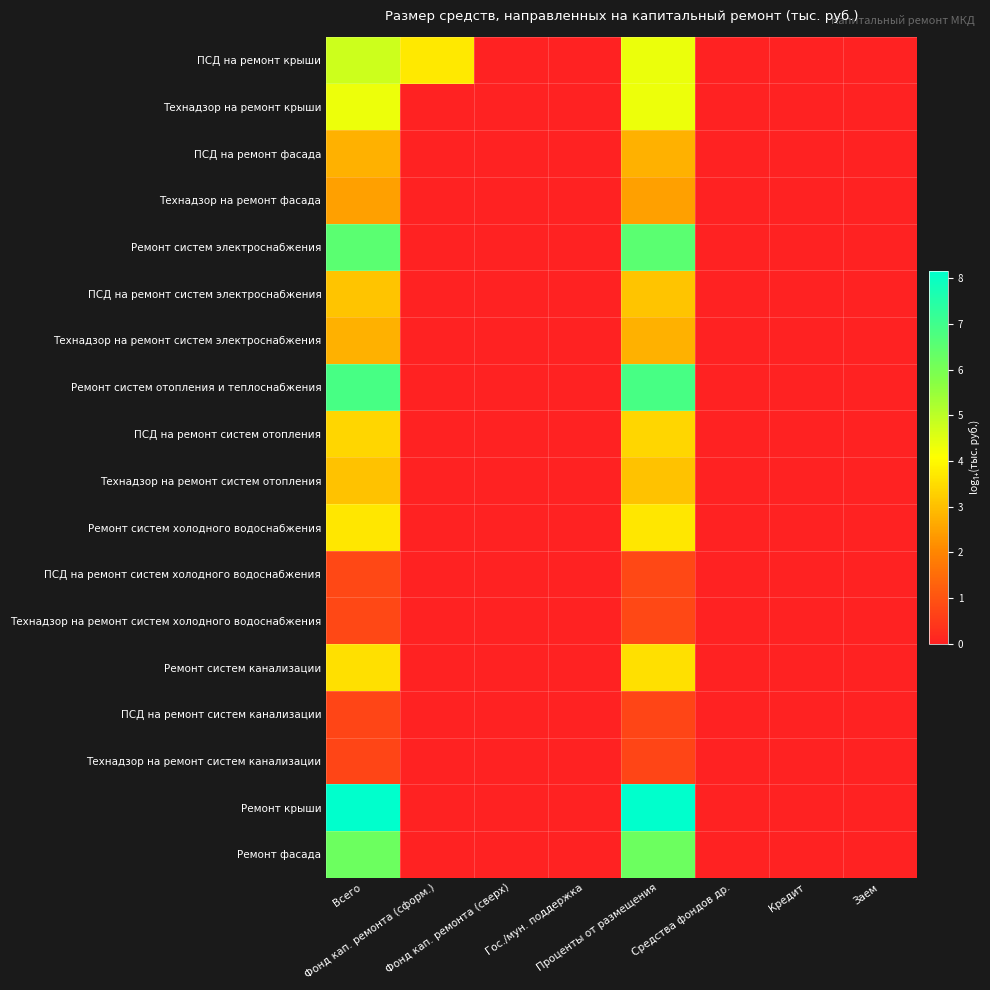

Reading left to right, list all the values displayed in this chart.

ПСД на ремонт крыши: Всего=4.8	Фонд кап. ремонта (сформ.)=3.7	Фонд кап. ремонта (сверх)=0.0	Гос./мун. поддержка=0.0	Проценты от размещения=4.3	Средства фондов др.=0.0	Кредит=0.0	Заем=0.0
Технадзор на ремонт крыши: Всего=4.3	Фонд кап. ремонта (сформ.)=0.0	Фонд кап. ремонта (сверх)=0.0	Гос./мун. поддержка=0.0	Проценты от размещения=4.3	Средства фондов др.=0.0	Кредит=0.0	Заем=0.0
ПСД на ремонт фасада: Всего=2.8	Фонд кап. ремонта (сформ.)=0.0	Фонд кап. ремонта (сверх)=0.0	Гос./мун. поддержка=0.0	Проценты от размещения=2.8	Средства фондов др.=0.0	Кредит=0.0	Заем=0.0
Технадзор на ремонт фасада: Всего=2.5	Фонд кап. ремонта (сформ.)=0.0	Фонд кап. ремонта (сверх)=0.0	Гос./мун. поддержка=0.0	Проценты от размещения=2.5	Средства фондов др.=0.0	Кредит=0.0	Заем=0.0
Ремонт систем электроснабжения: Всего=6.5	Фонд кап. ремонта (сформ.)=0.0	Фонд кап. ремонта (сверх)=0.0	Гос./мун. поддержка=0.0	Проценты от размещения=6.5	Средства фондов др.=0.0	Кредит=0.0	Заем=0.0
ПСД на ремонт систем электроснабжения: Всего=3.1	Фонд кап. ремонта (сформ.)=0.0	Фонд кап. ремонта (сверх)=0.0	Гос./мун. поддержка=0.0	Проценты от размещения=3.1	Средства фондов др.=0.0	Кредит=0.0	Заем=0.0
Технадзор на ремонт систем электроснабжения: Всего=2.8	Фонд кап. ремонта (сформ.)=0.0	Фонд кап. ремонта (сверх)=0.0	Гос./мун. поддержка=0.0	Проценты от размещения=2.8	Средства фондов др.=0.0	Кредит=0.0	Заем=0.0
Ремонт систем отопления и теплоснабжения: Всего=6.9	Фонд кап. ремонта (сформ.)=0.0	Фонд кап. ремонта (сверх)=0.0	Гос./мун. поддержка=0.0	Проценты от размещения=6.9	Средства фондов др.=0.0	Кредит=0.0	Заем=0.0
ПСД на ремонт систем отопления: Всего=3.4	Фонд кап. ремонта (сформ.)=0.0	Фонд кап. ремонта (сверх)=0.0	Гос./мун. поддержка=0.0	Проценты от размещения=3.4	Средства фондов др.=0.0	Кредит=0.0	Заем=0.0
Технадзор на ремонт систем отопления: Всего=3.1	Фонд кап. ремонта (сформ.)=0.0	Фонд кап. ремонта (сверх)=0.0	Гос./мун. поддержка=0.0	Проценты от размещения=3.1	Средства фондов др.=0.0	Кредит=0.0	Заем=0.0
Ремонт систем холодного водоснабжения: Всего=3.7	Фонд кап. ремонта (сформ.)=0.0	Фонд кап. ремонта (сверх)=0.0	Гос./мун. поддержка=0.0	Проценты от размещения=3.7	Средства фондов др.=0.0	Кредит=0.0	Заем=0.0
ПСД на ремонт систем холодного водоснабжения: Всего=0.8	Фонд кап. ремонта (сформ.)=0.0	Фонд кап. ремонта (сверх)=0.0	Гос./мун. поддержка=0.0	Проценты от размещения=0.8	Средства фондов др.=0.0	Кредит=0.0	Заем=0.0
Технадзор на ремонт систем холодного водоснабжения: Всего=0.8	Фонд кап. ремонта (сформ.)=0.0	Фонд кап. ремонта (сверх)=0.0	Гос./мун. поддержка=0.0	Проценты от размещения=0.8	Средства фондов др.=0.0	Кредит=0.0	Заем=0.0
Ремонт систем канализации: Всего=3.6	Фонд кап. ремонта (сформ.)=0.0	Фонд кап. ремонта (сверх)=0.0	Гос./мун. поддержка=0.0	Проценты от размещения=3.6	Средства фондов др.=0.0	Кредит=0.0	Заем=0.0
ПСД на ремонт систем канализации: Всего=0.7	Фонд кап. ремонта (сформ.)=0.0	Фонд кап. ремонта (сверх)=0.0	Гос./мун. поддержка=0.0	Проценты от размещения=0.7	Средства фондов др.=0.0	Кредит=0.0	Заем=0.0
Технадзор на ремонт систем канализации: Всего=0.7	Фонд кап. ремонта (сформ.)=0.0	Фонд кап. ремонта (сверх)=0.0	Гос./мун. поддержка=0.0	Проценты от размещения=0.7	Средства фондов др.=0.0	Кредит=0.0	Заем=0.0
Ремонт крыши: Всего=8.2	Фонд кап. ремонта (сформ.)=0.0	Фонд кап. ремонта (сверх)=0.0	Гос./мун. поддержка=0.0	Проценты от размещения=8.2	Средства фондов др.=0.0	Кредит=0.0	Заем=0.0
Ремонт фасада: Всего=6.2	Фонд кап. ремонта (сформ.)=0.0	Фонд кап. ремонта (сверх)=0.0	Гос./мун. поддержка=0.0	Проценты от размещения=6.2	Средства фондов др.=0.0	Кредит=0.0	Заем=0.0